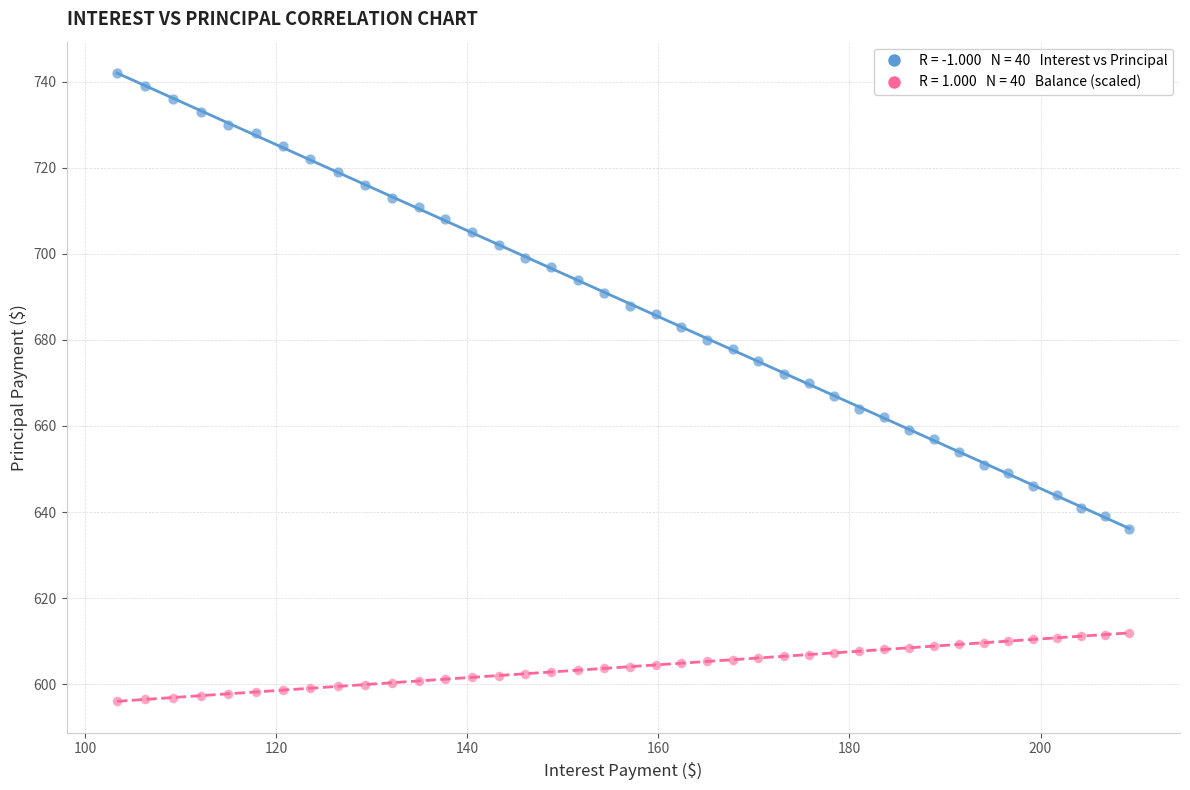

Across all data points, what is the range of X values (max minus min)?

106.0